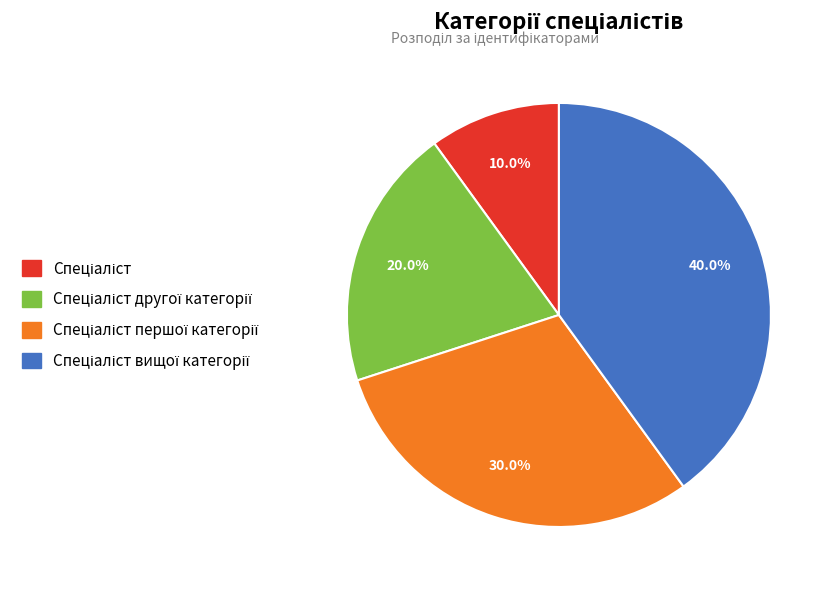

To the nearest percent, what is the difference between the largest and smallest slice percentages?

30%